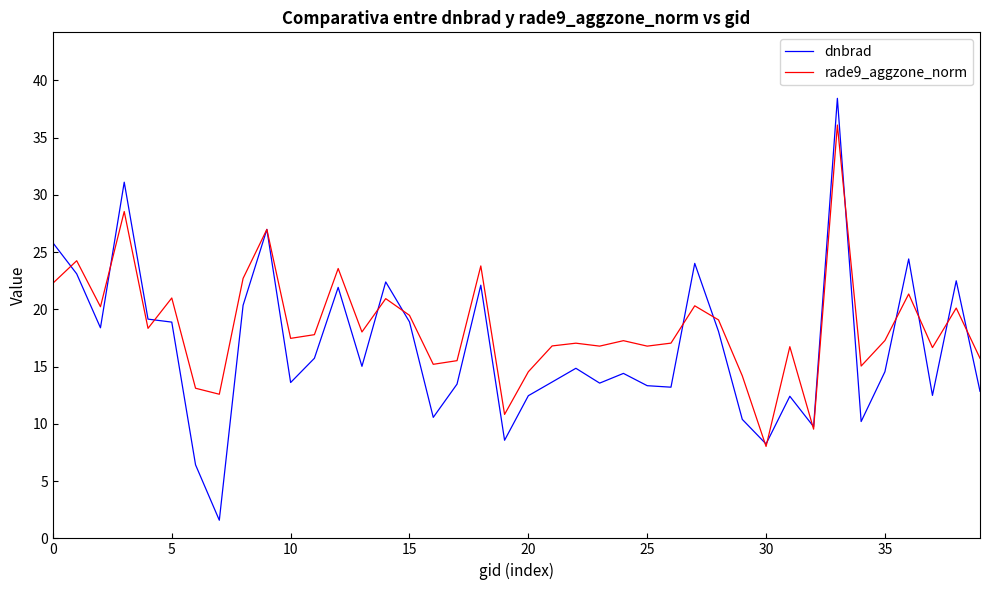

Which series has the largest total across all categories?

rade9_aggzone_norm